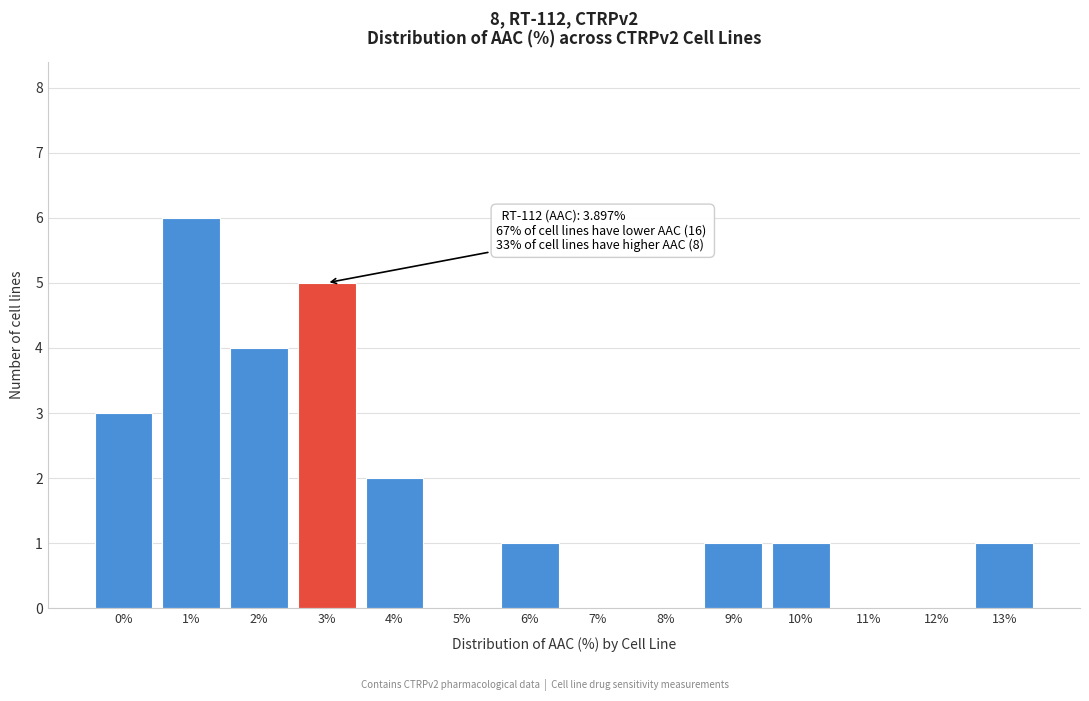

Reading left to right, what are all the values shown in this chart?

0%=3	1%=6	2%=4	3%=5	4%=2	5%=0	6%=1	7%=0	8%=0	9%=1	10%=1	11%=0	12%=0	13%=1